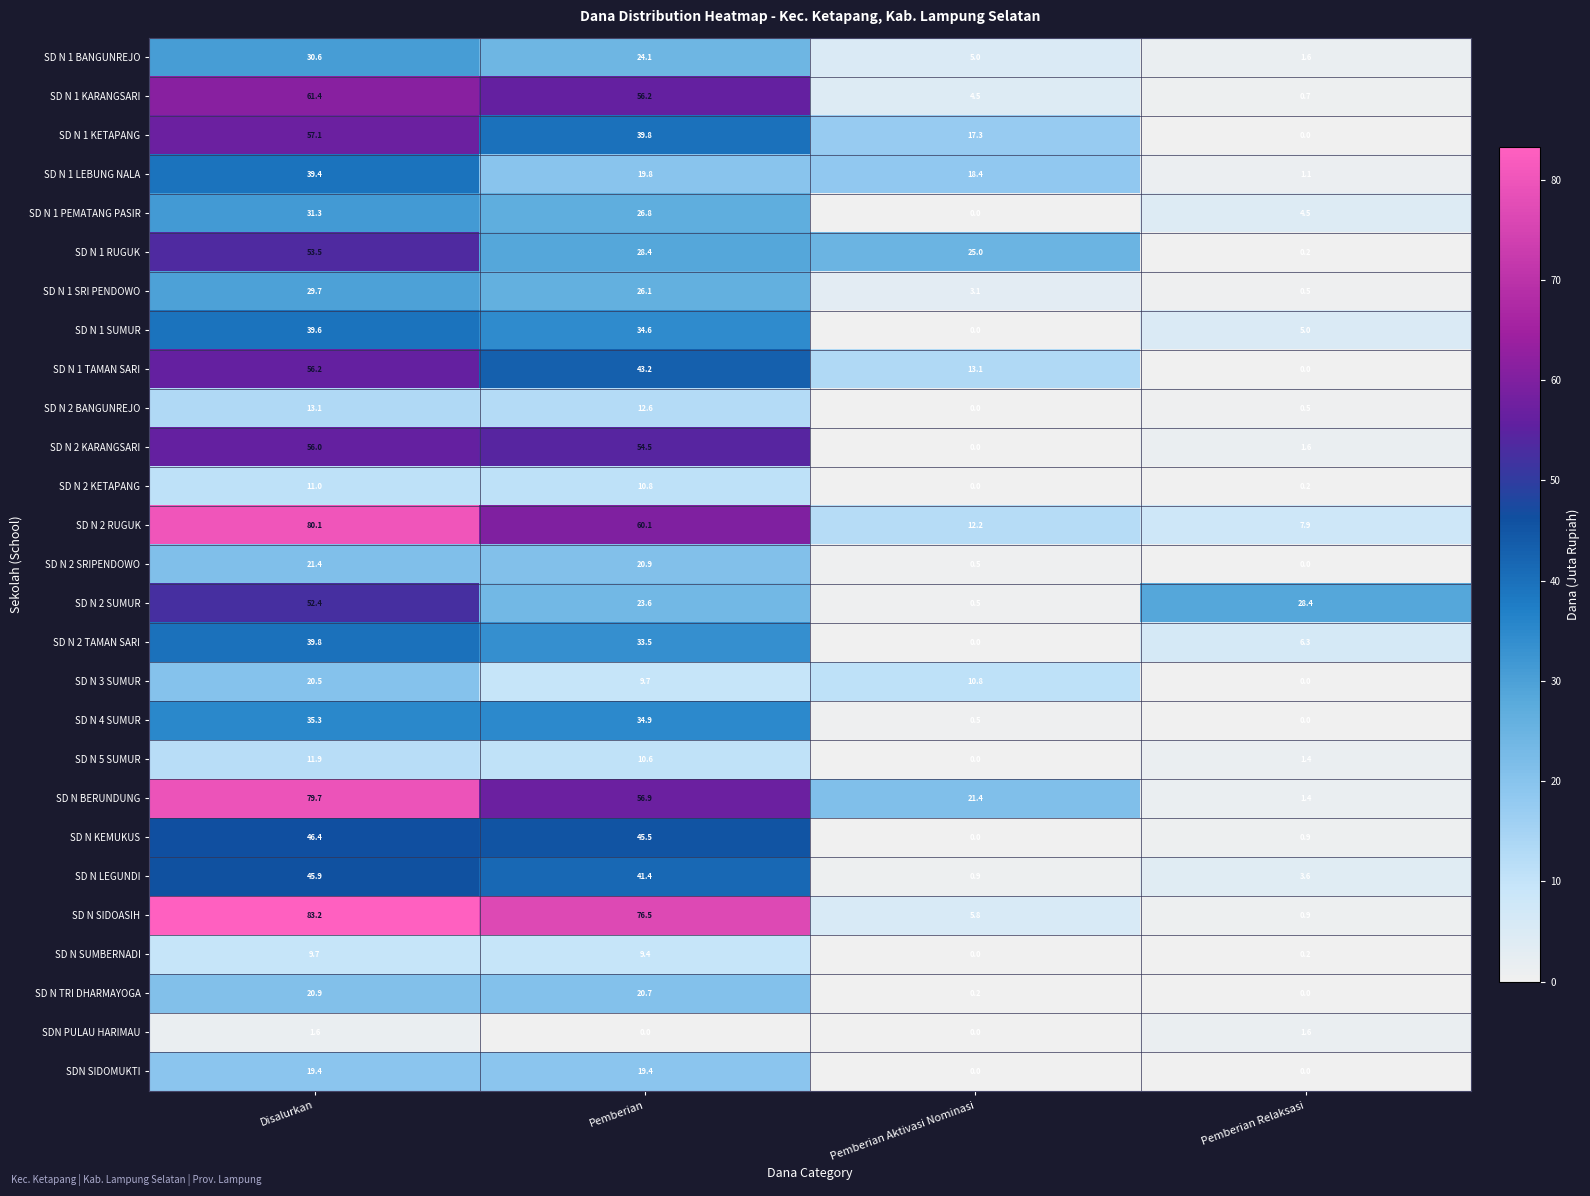

What is the lowest value of the SD N 2 SUMUR series?

0.5